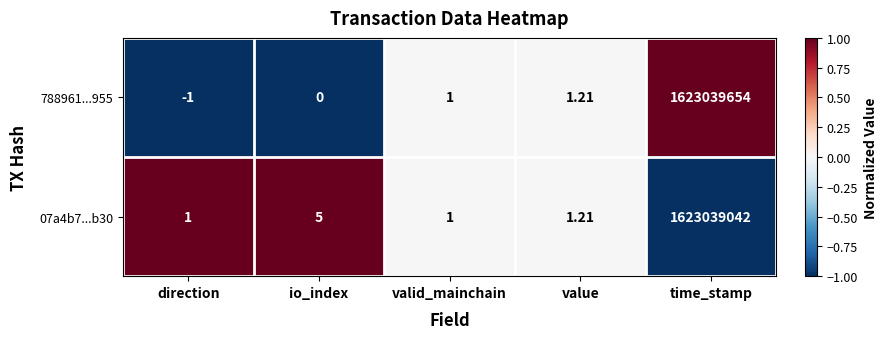

At which label does 07a4b7...b30 reach its peak?

time_stamp